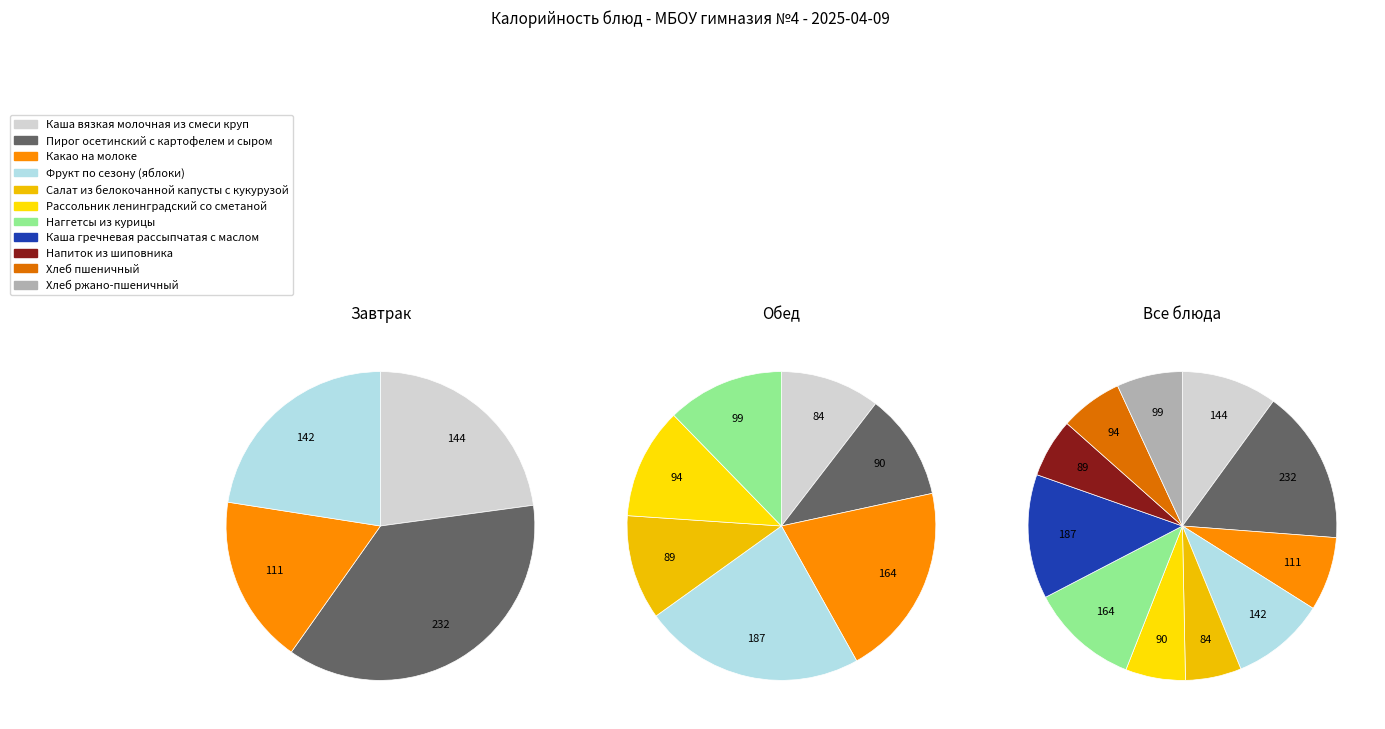

Is Рассольник ленинградский со сметаной the majority of the pie?

No